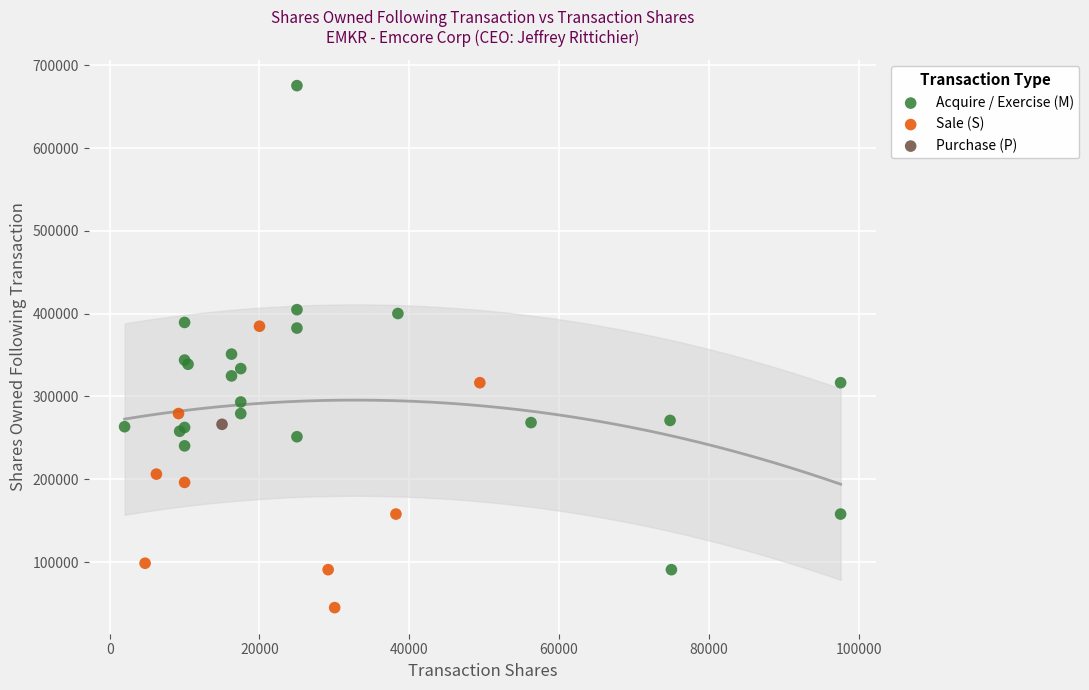

Which series reaches the minimum Y coordinate?

Sale (S)